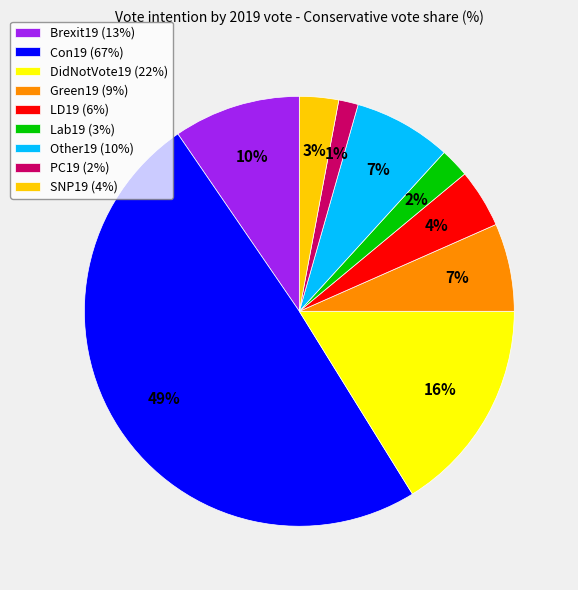

Approximately how many times larger is the value at LD19 compared to Other19?

0.6